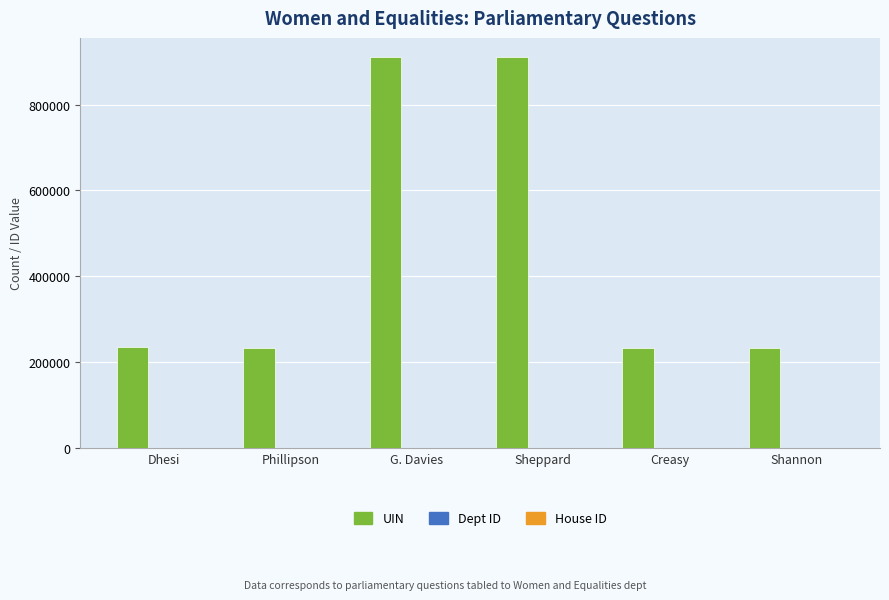

Is it true that UIN equals 909792 at Sheppard?

True